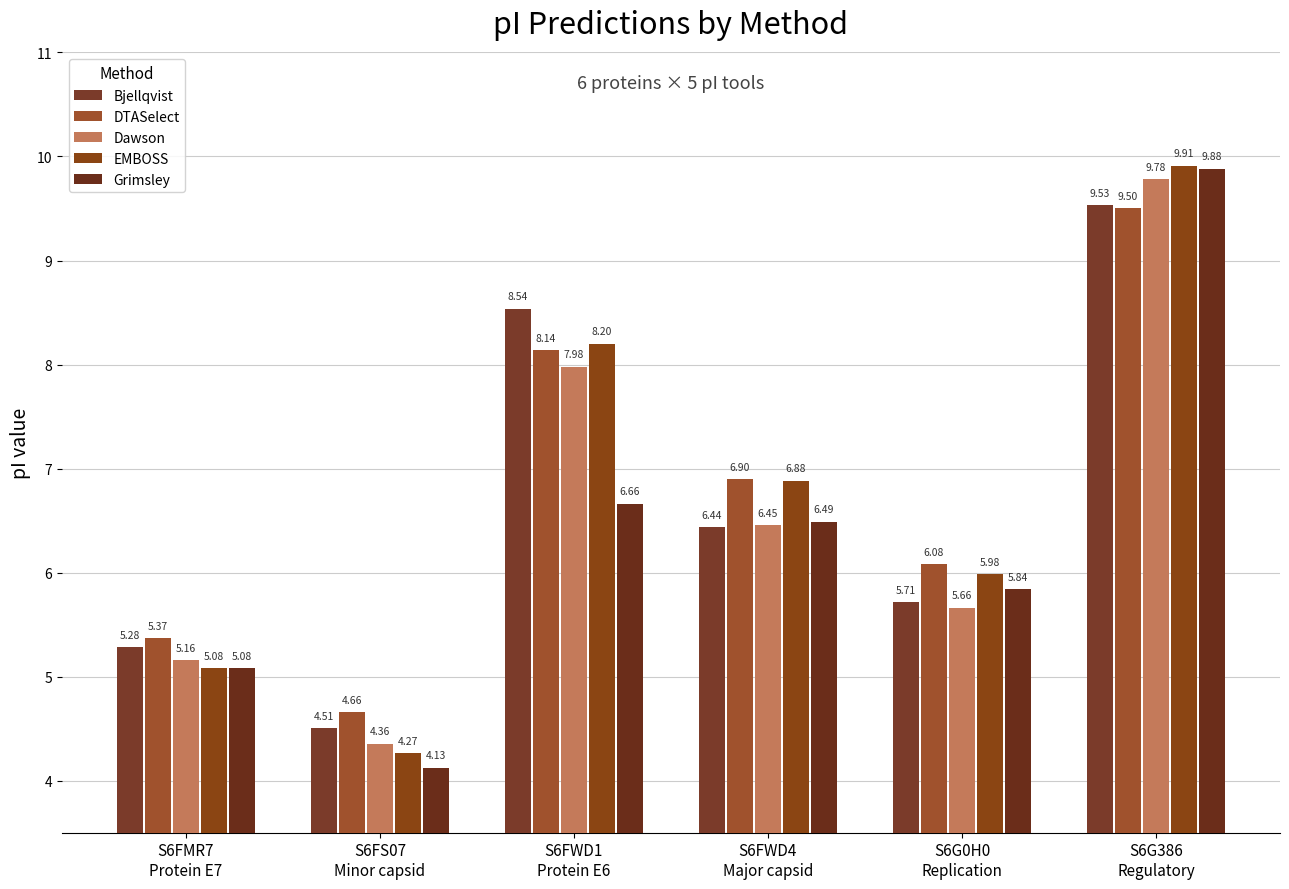

Rank the categories by EMBOSS value from highest to lowest.

S6G386
Regulatory, S6FWD1
Protein E6, S6FWD4
Major capsid, S6G0H0
Replication, S6FMR7
Protein E7, S6FS07
Minor capsid